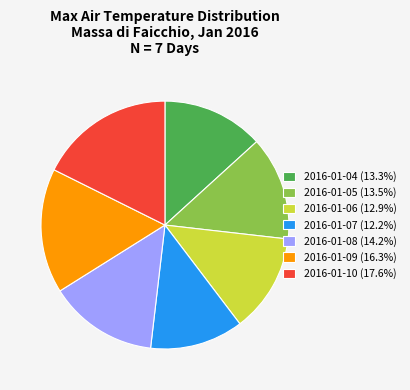

Combined, do 2016-01-09 (16.3%) and 2016-01-10 (17.6%) account for over 50%?

No